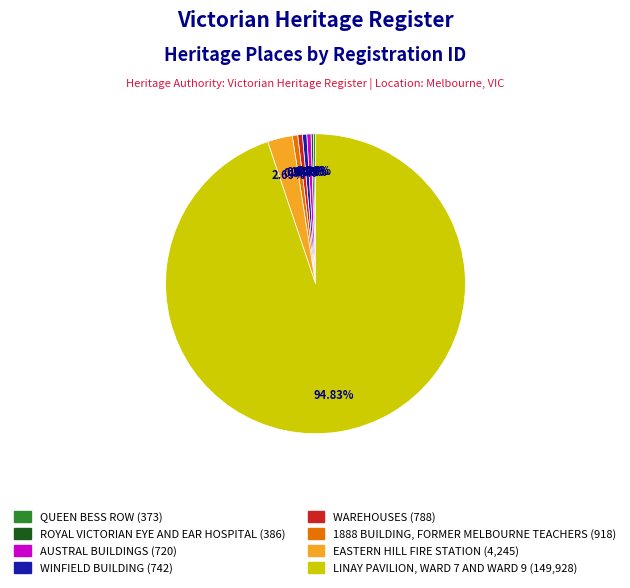

True or false: WINFIELD BUILDING accounts for 6% of the total.

False